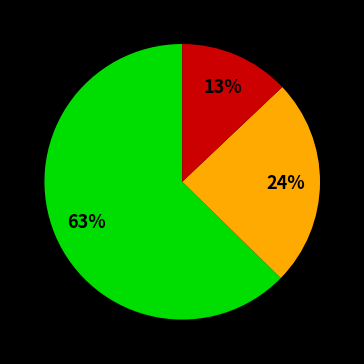

Does any single category account for the majority?

Yes